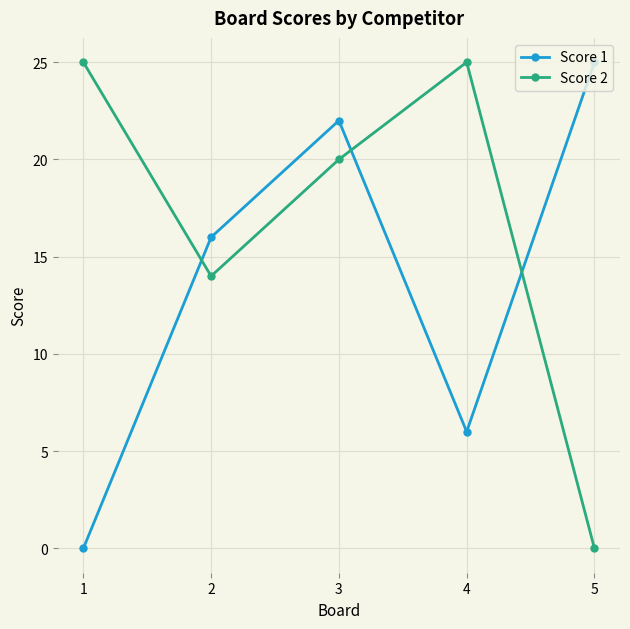

What is the difference between the Score 2 values at 2 and 4?

11